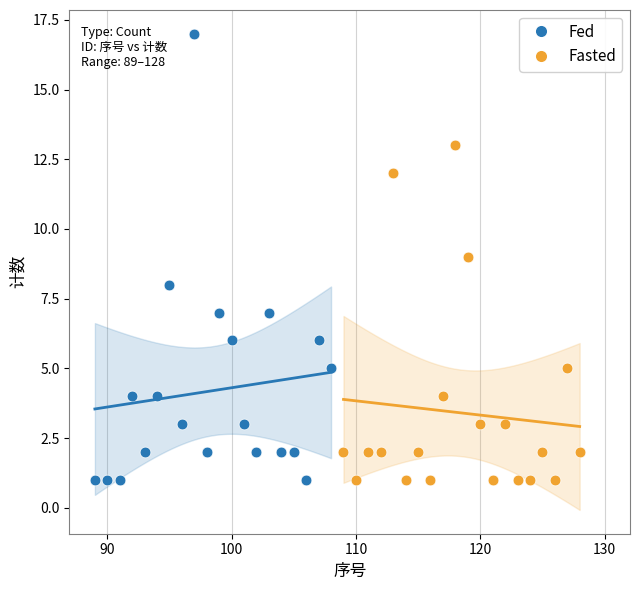

Which series reaches the maximum Y coordinate?

Fed